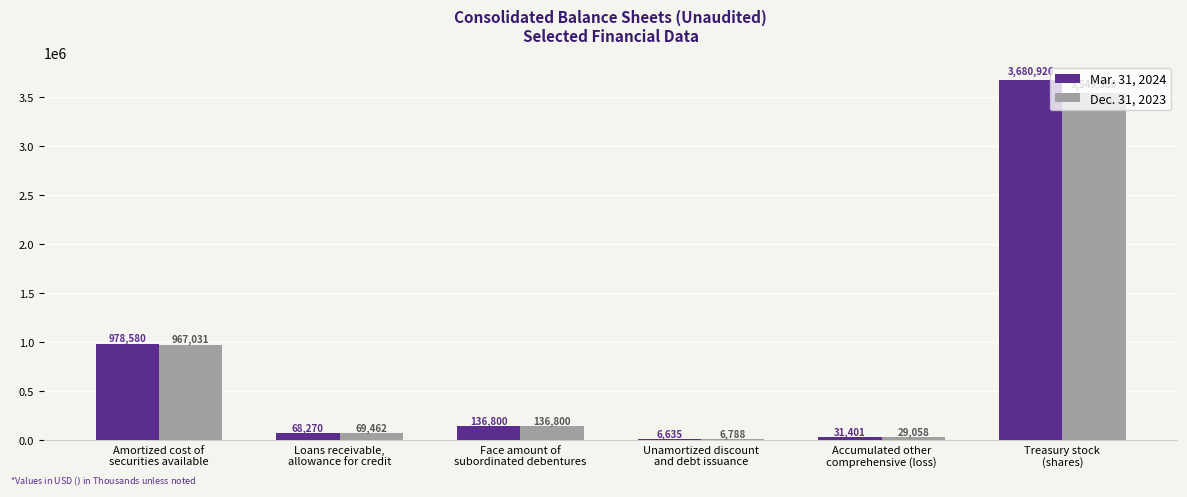

Which category has the highest value in the Mar. 31, 2024 series?

Treasury stock
(shares)